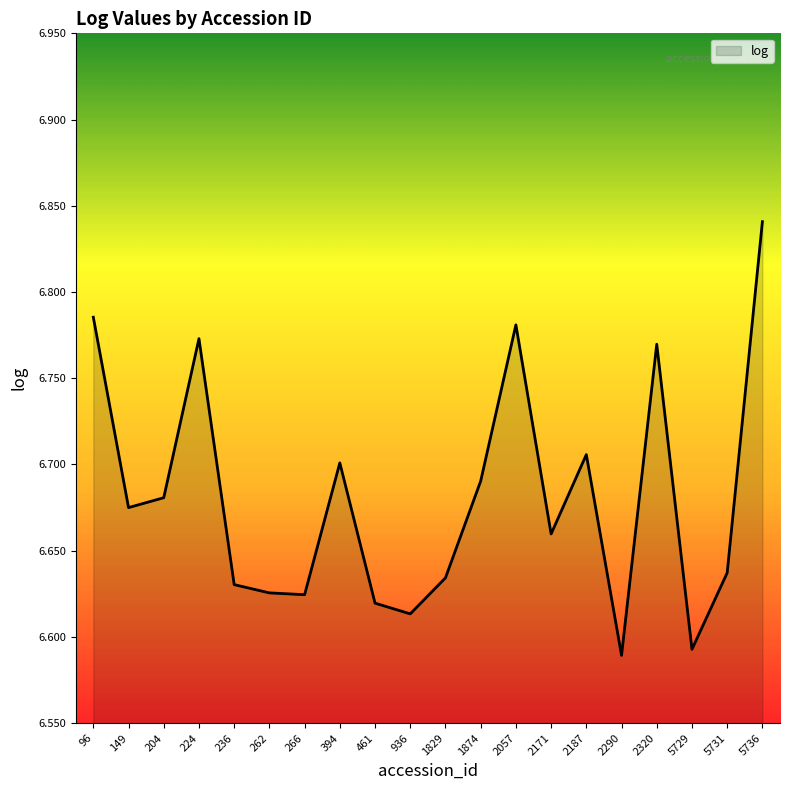

Which category has the lowest value across all series?

2290